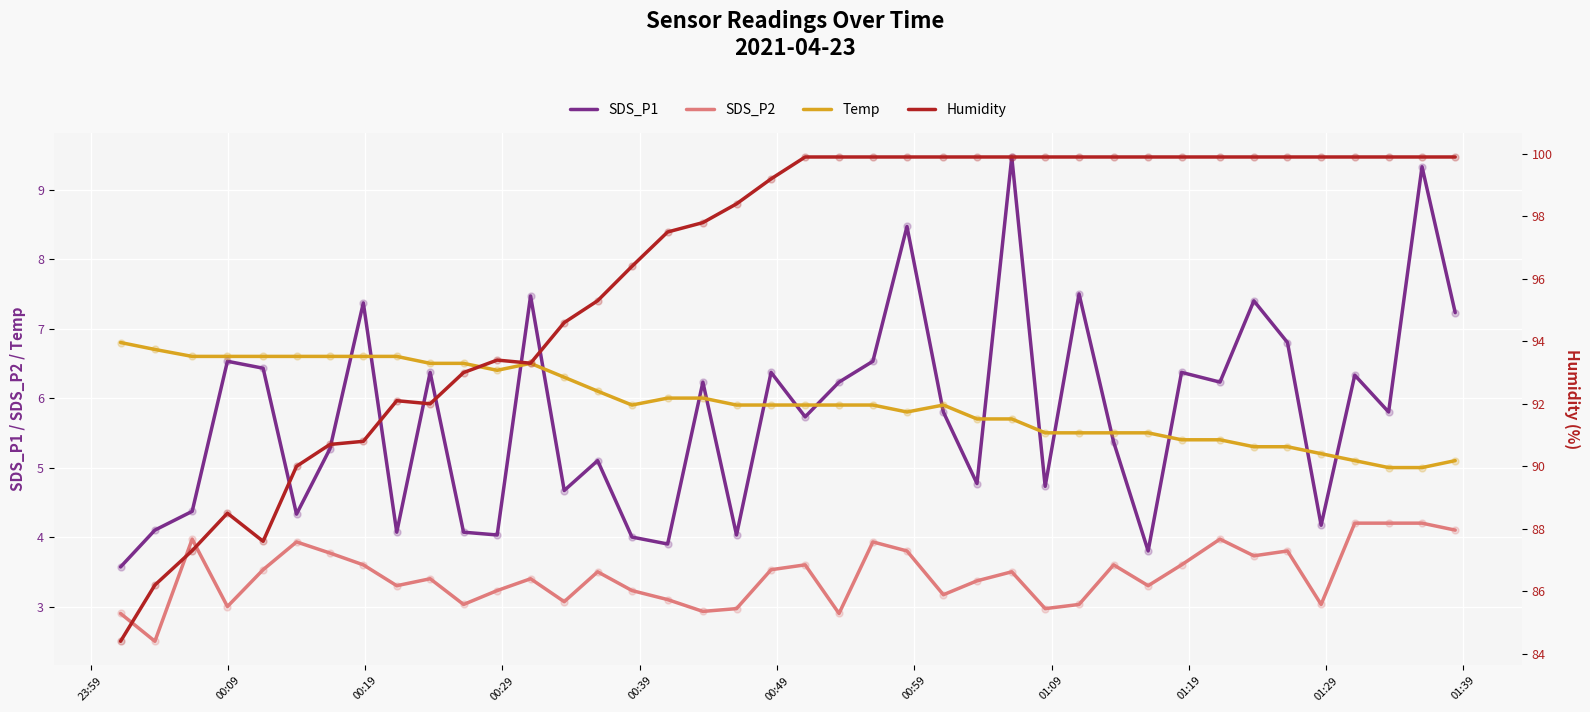

Which series contains the lowest Y value?

SDS_P2